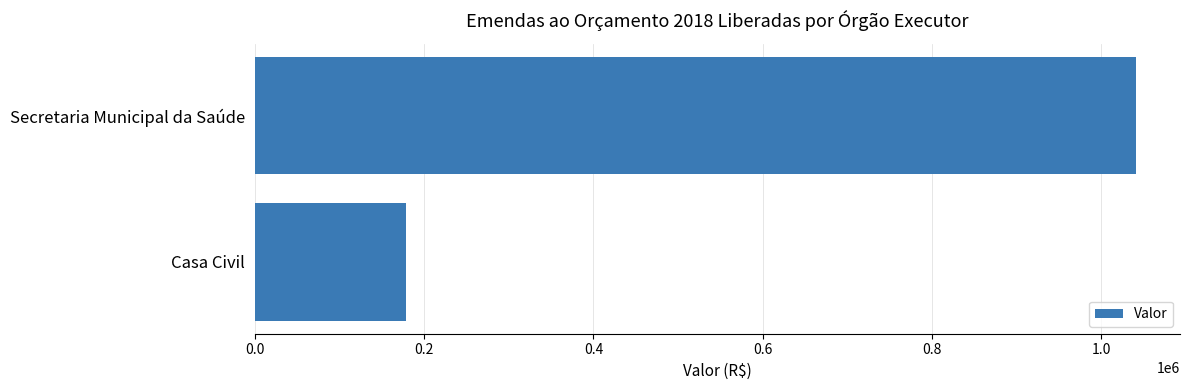

Where is the data nearest to the value 609493?

Casa Civil